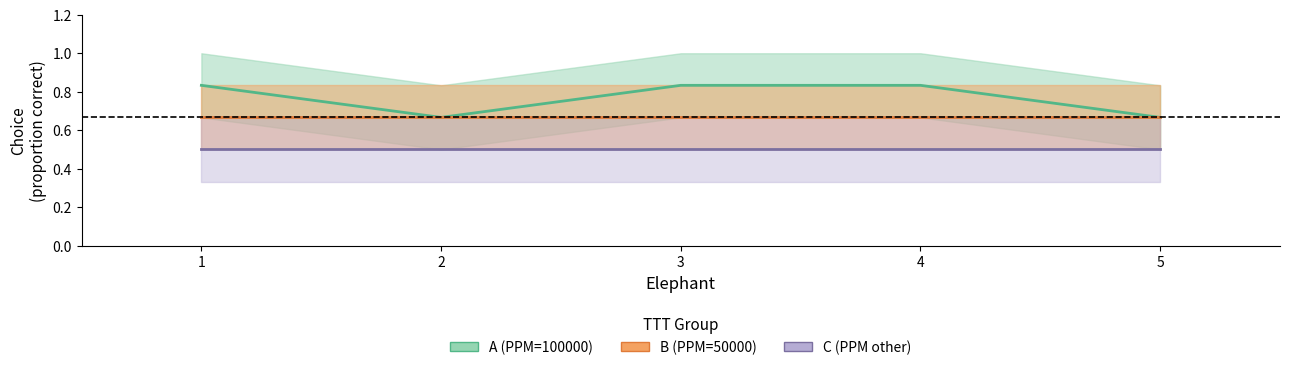

Which series has the widest spread of values?

A (PPM=100000)